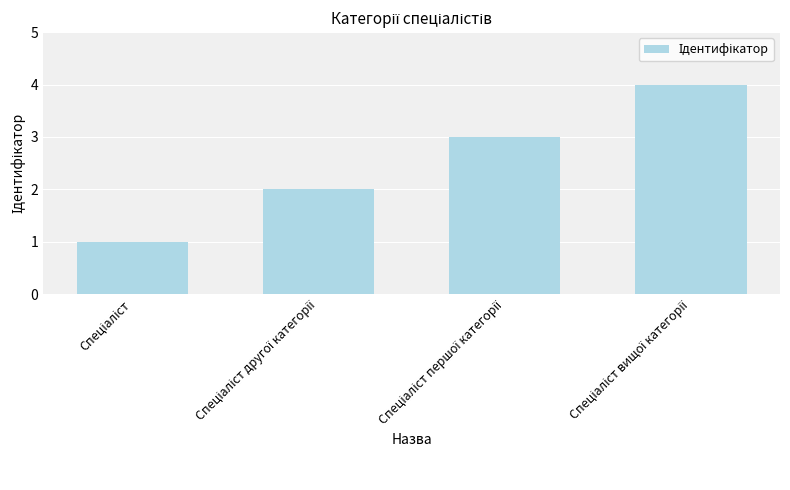

What is the greatest value displayed?

4